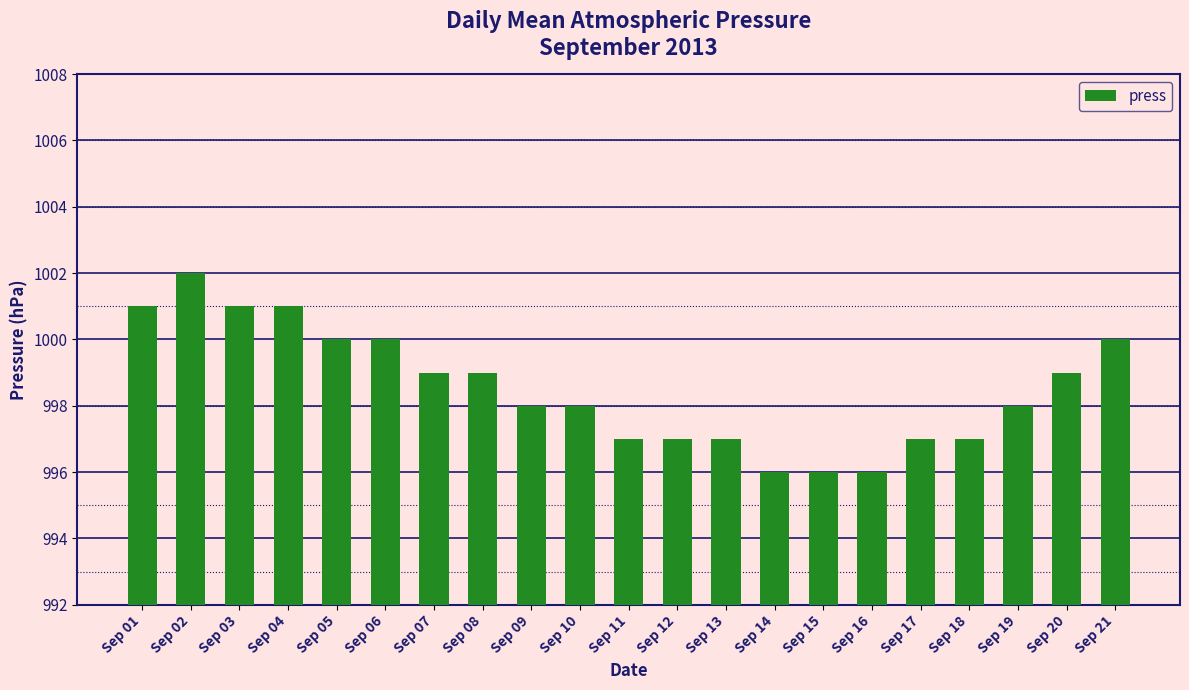

What is the average value?

999